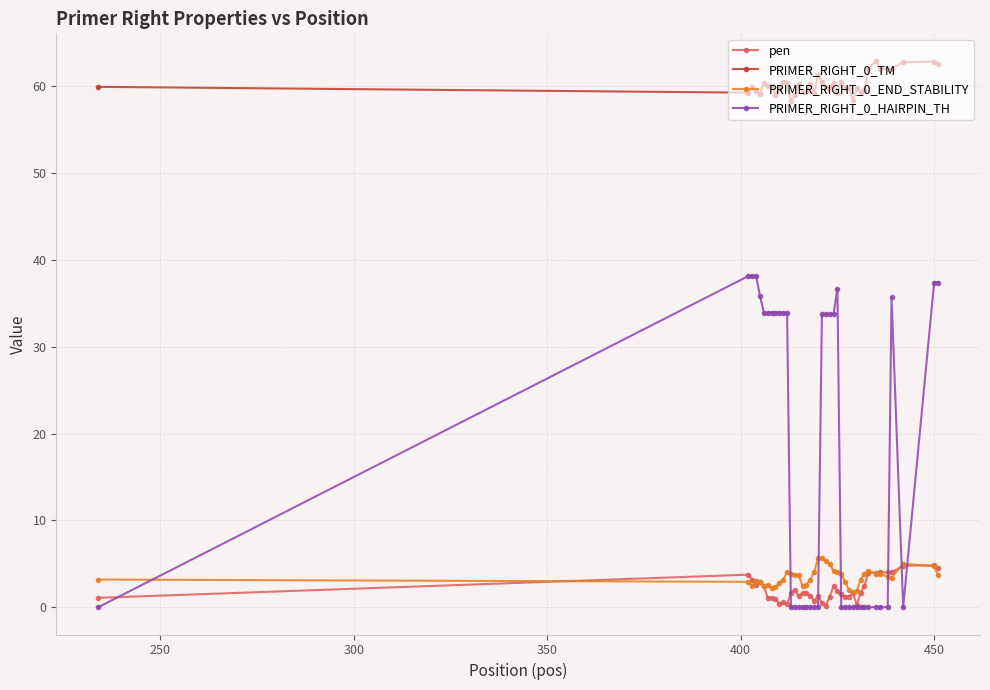

At how many categories does at least one series exceed 57?

40